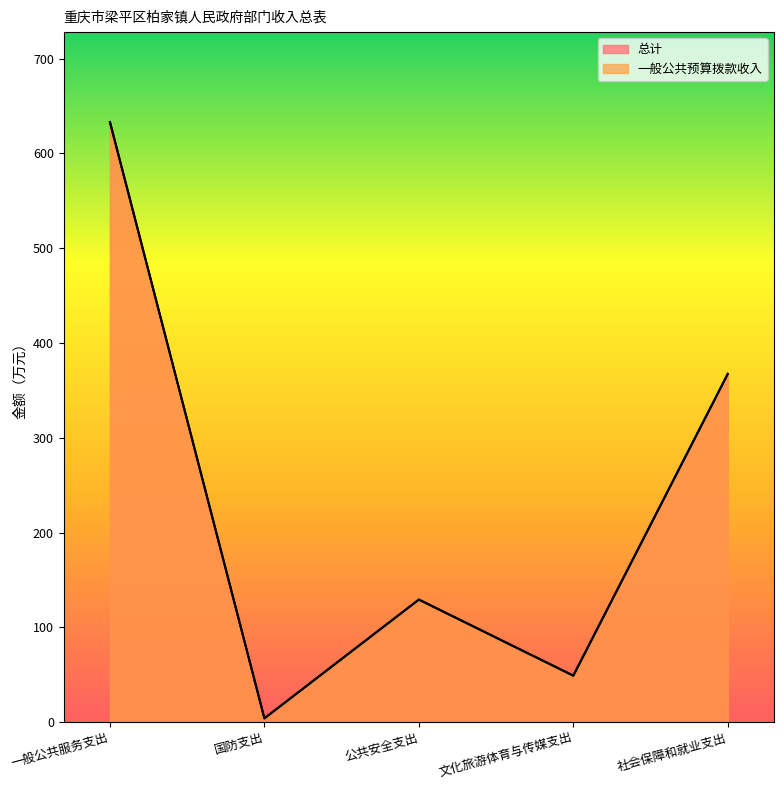

Rank the categories by 总计 value from highest to lowest.

一般公共服务支出, 社会保障和就业支出, 公共安全支出, 文化旅游体育与传媒支出, 国防支出